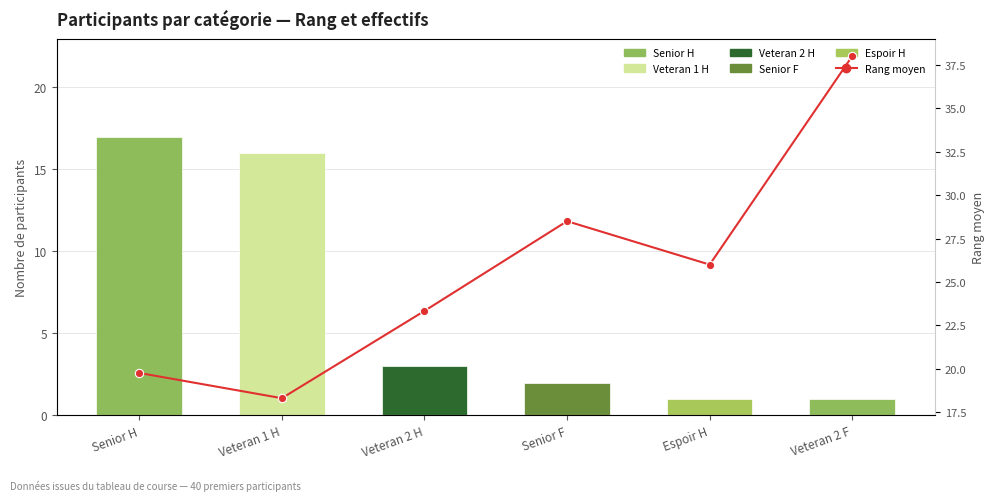

How many distinct data groups are displayed?

2